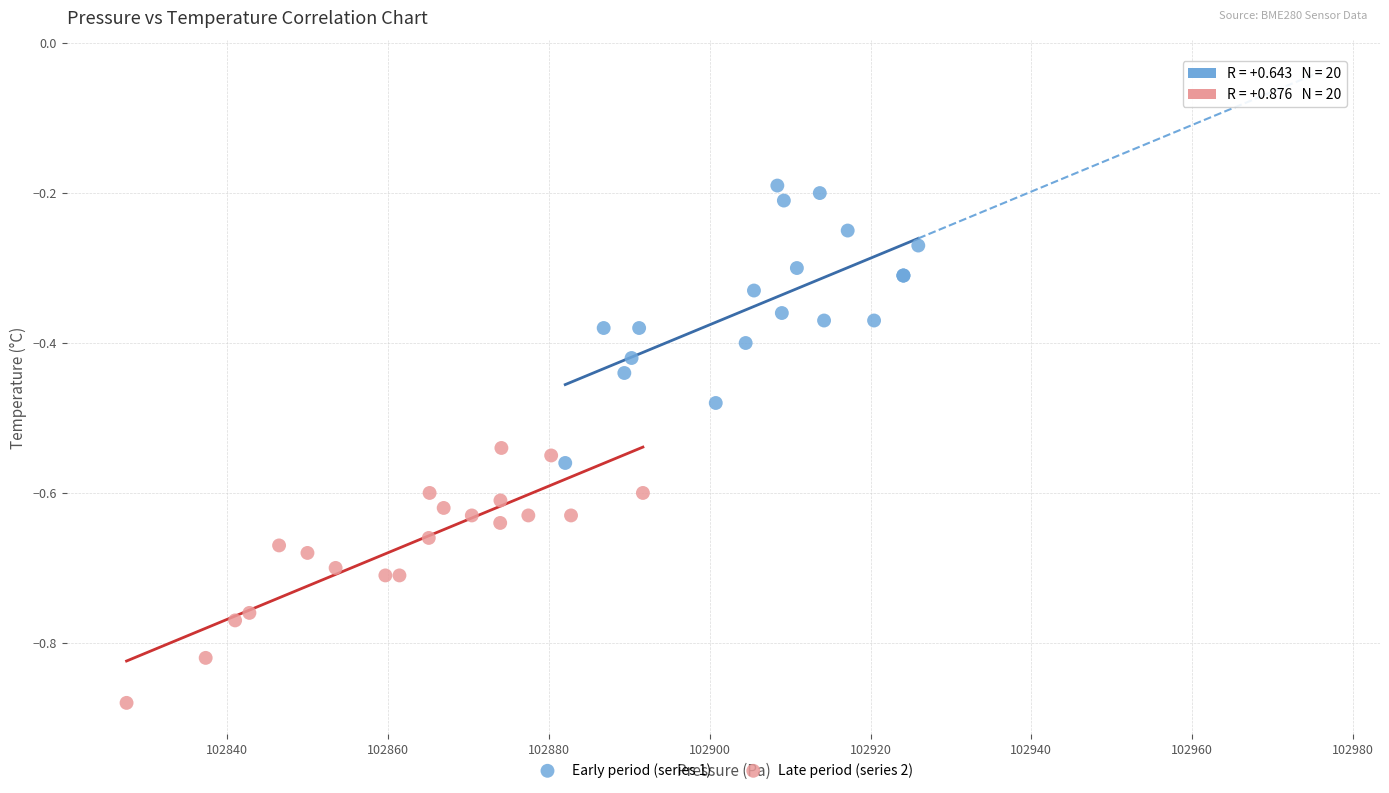

Which series contains the highest Y value?

Early period (series 1)